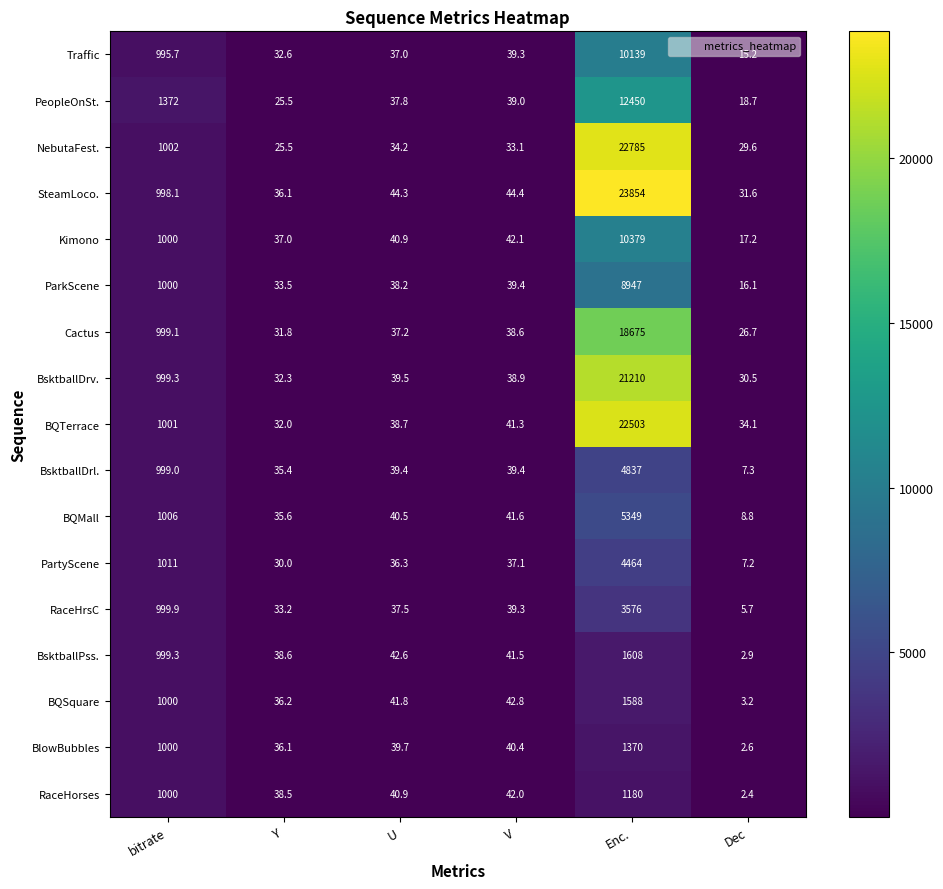

What is the minimum value shown in the chart?

2.4